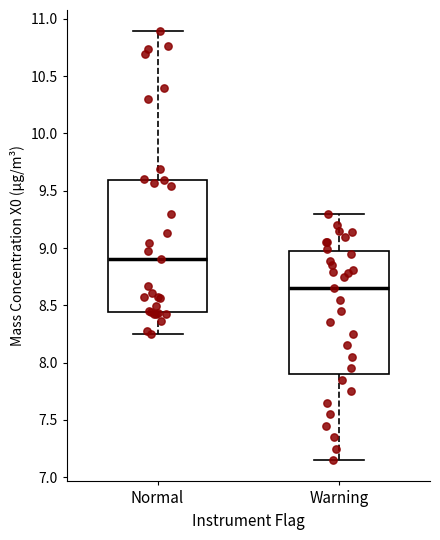

Where does the median line of the box for Warning sit on the y-axis? The values are not printed on the chart, so give them approximately, as read against the axis.

8.65